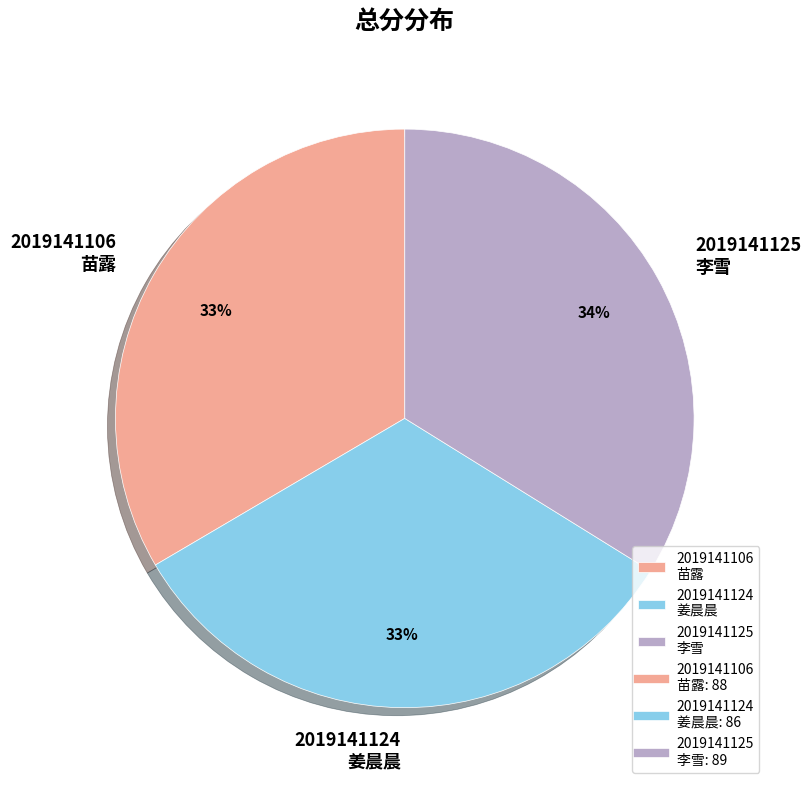

To the nearest percent, what is the combined percentage of 2019141125 李雪 and 2019141124 姜晨晨?

67%